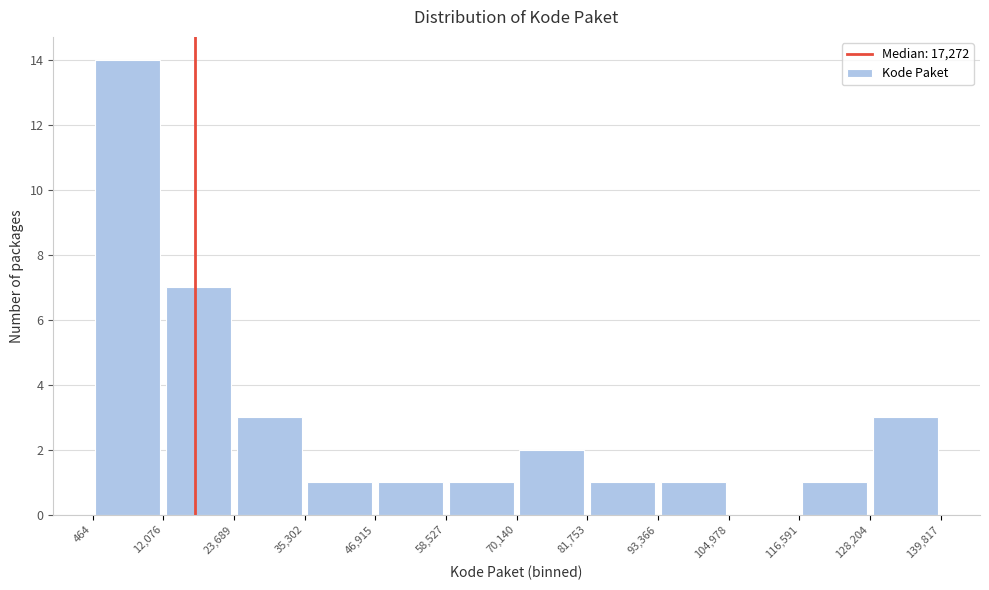

Which range on the x-axis has the tallest bar?

464 to 12,076